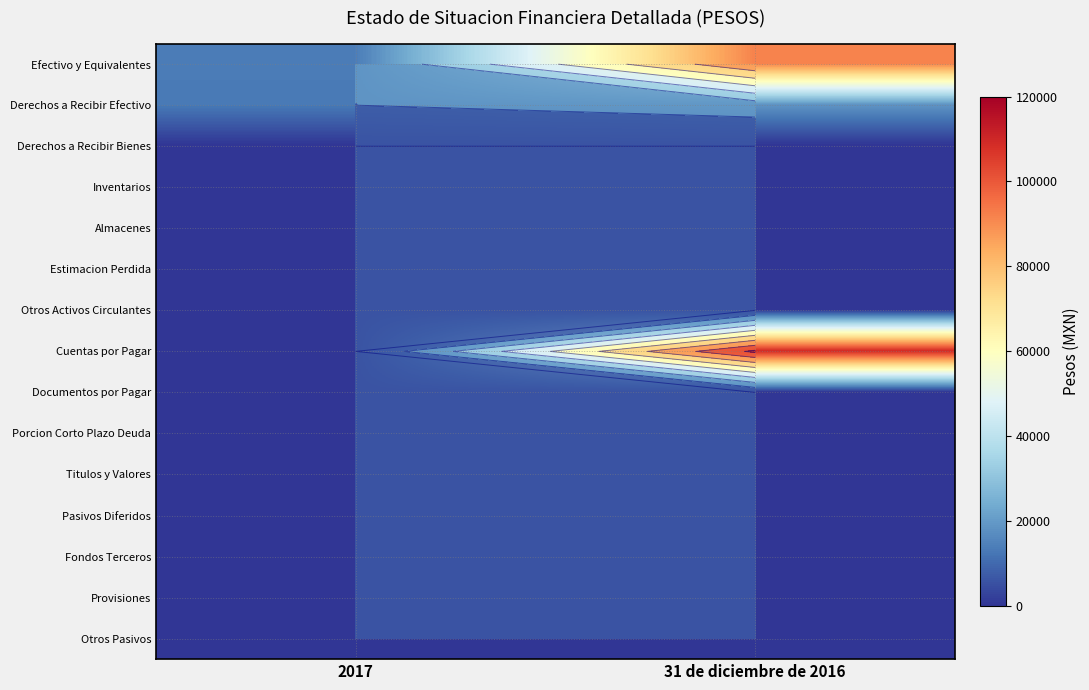

The value of Efectivo y Equivalentes at 31 de diciembre de 2016 is 153031. True or false?

False